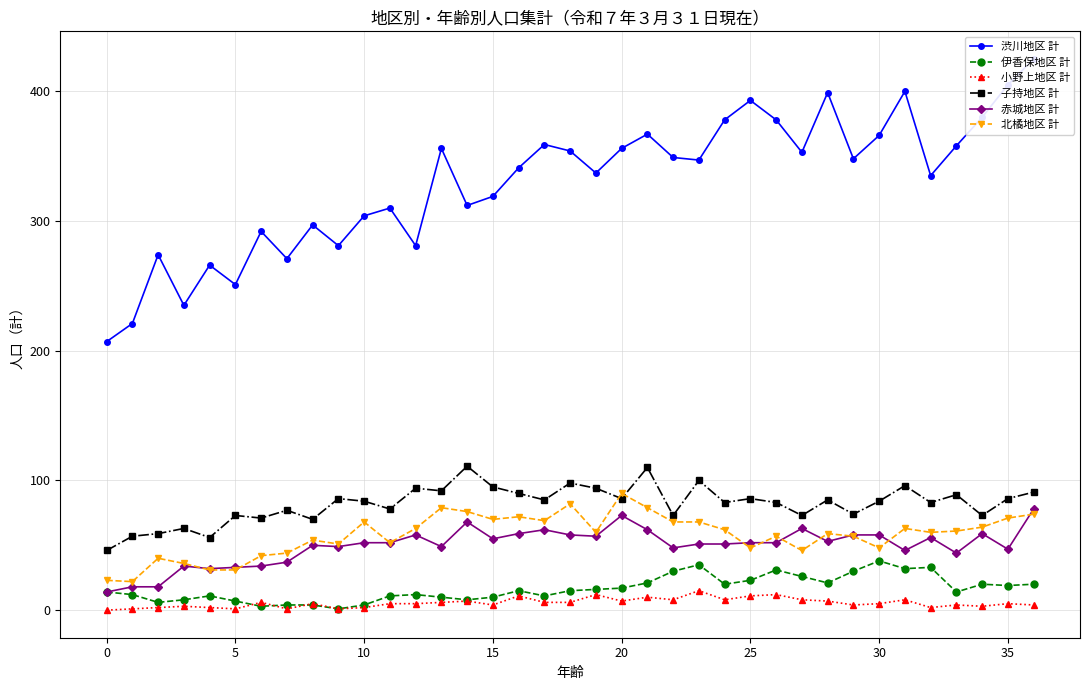

What are all the series names shown in the legend?

渋川地区 計, 伊香保地区 計, 小野上地区 計, 子持地区 計, 赤城地区 計, 北橘地区 計